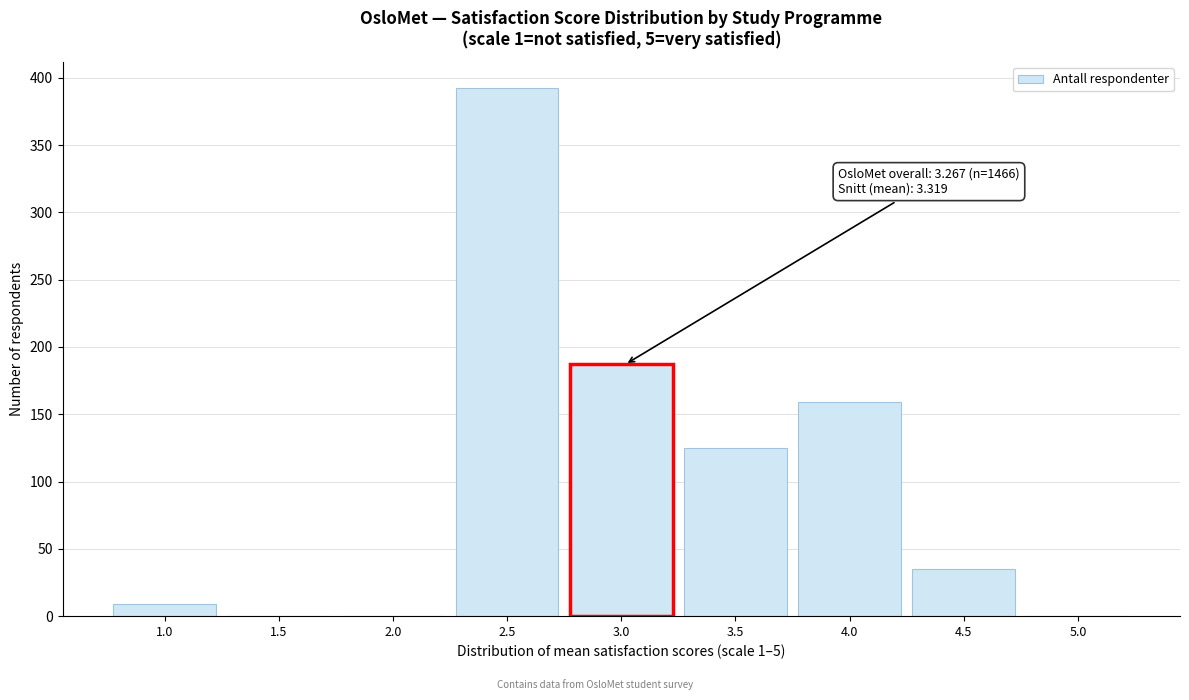

Reading left to right, what are all the values shown in this chart?

1.0=9	1.5=0	2.0=0	2.5=392	3.0=187	3.5=125	4.0=159	4.5=35	5.0=0